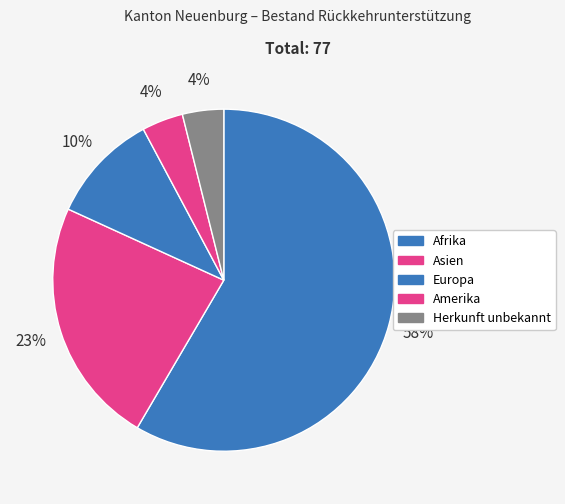

Is Europa the majority of the pie?

No